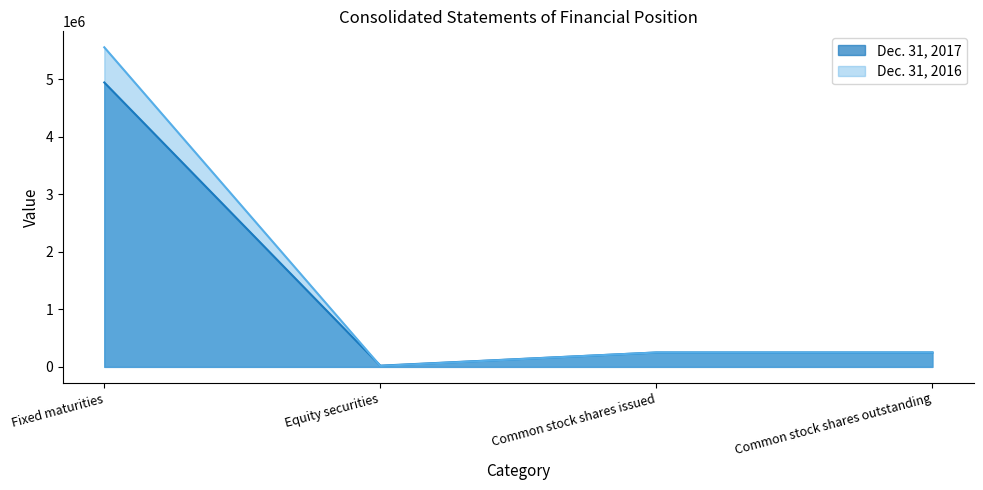

What are all the series names shown in the legend?

Dec. 31, 2017, Dec. 31, 2016